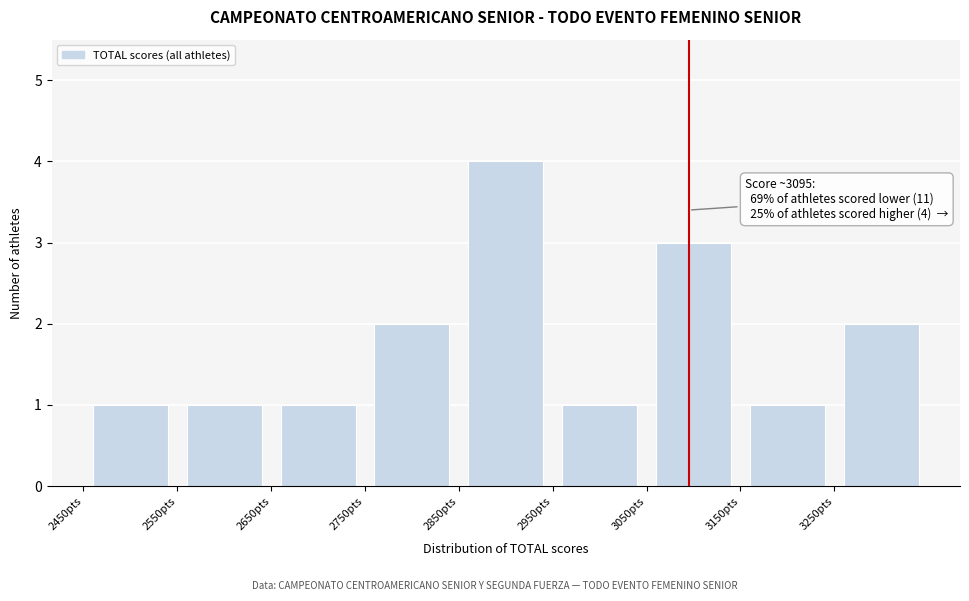

Which range on the x-axis has the tallest bar?

2850 to 2950